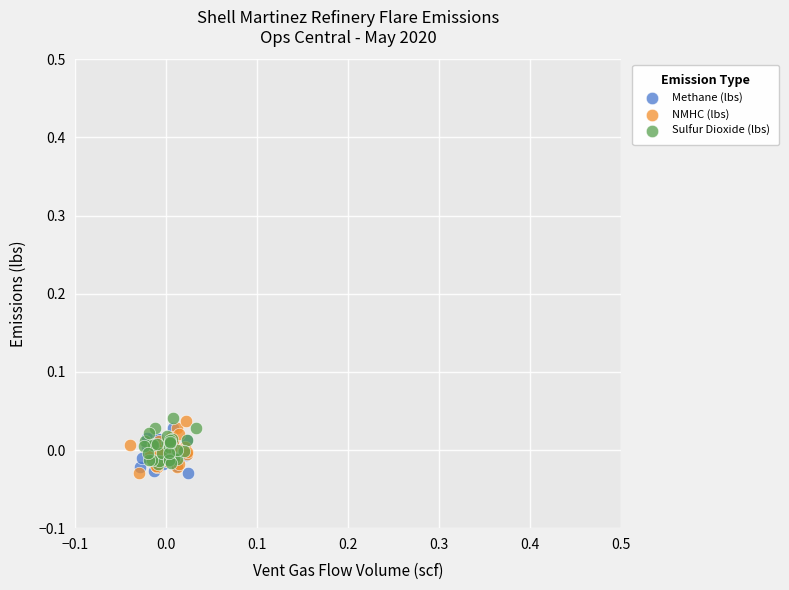

What are all the series names shown in the legend?

Methane (lbs), NMHC (lbs), Sulfur Dioxide (lbs)